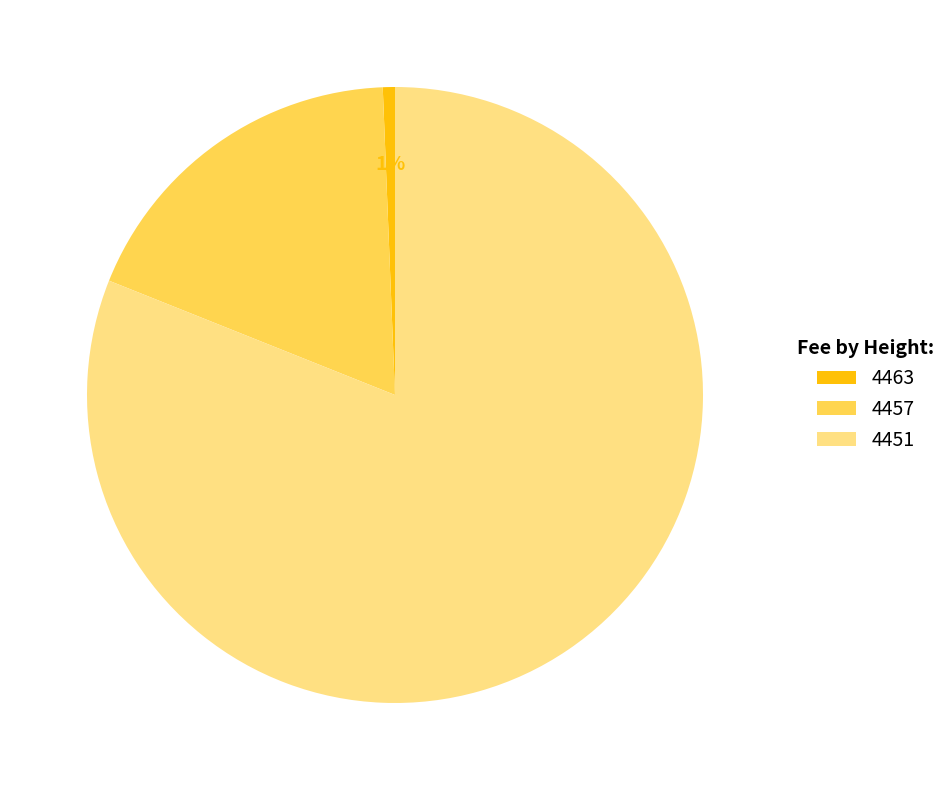

Is the sum of 4463 and 4457 greater than half?

No